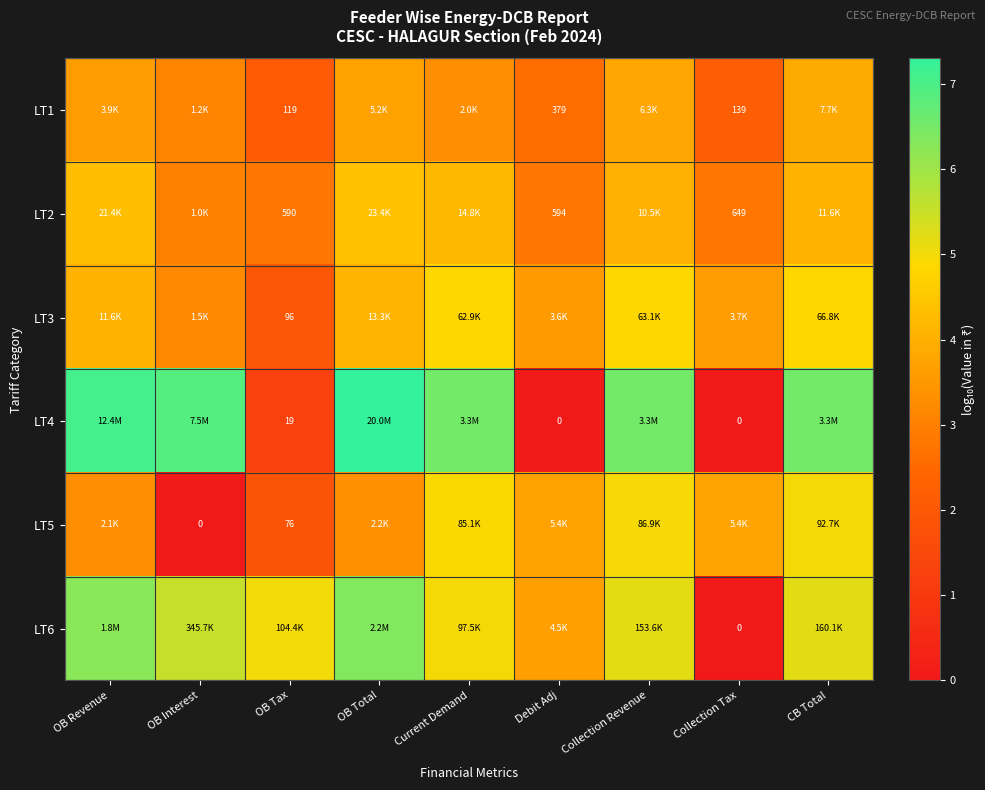

Rank the series by their maximum value, from lowest to highest.

LT1, LT2, LT3, LT5, LT6, LT4